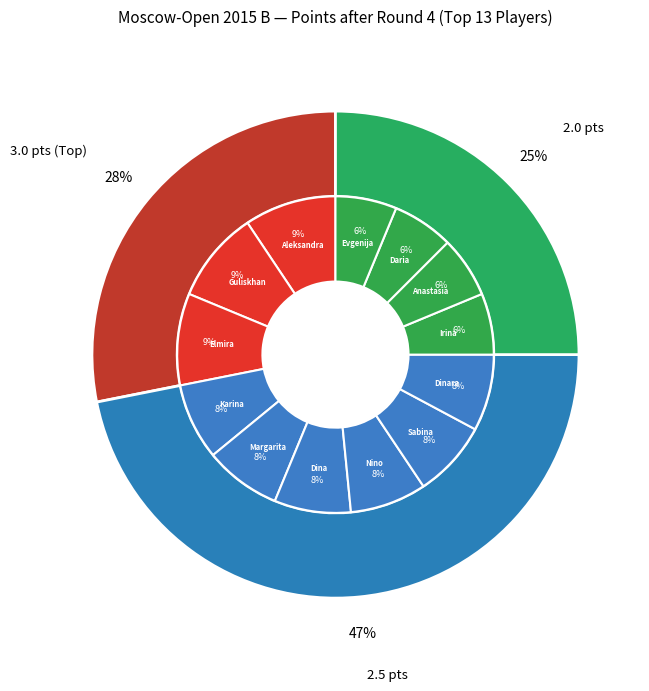

Which category has the smallest portion of the pie?

Baraeva Irina